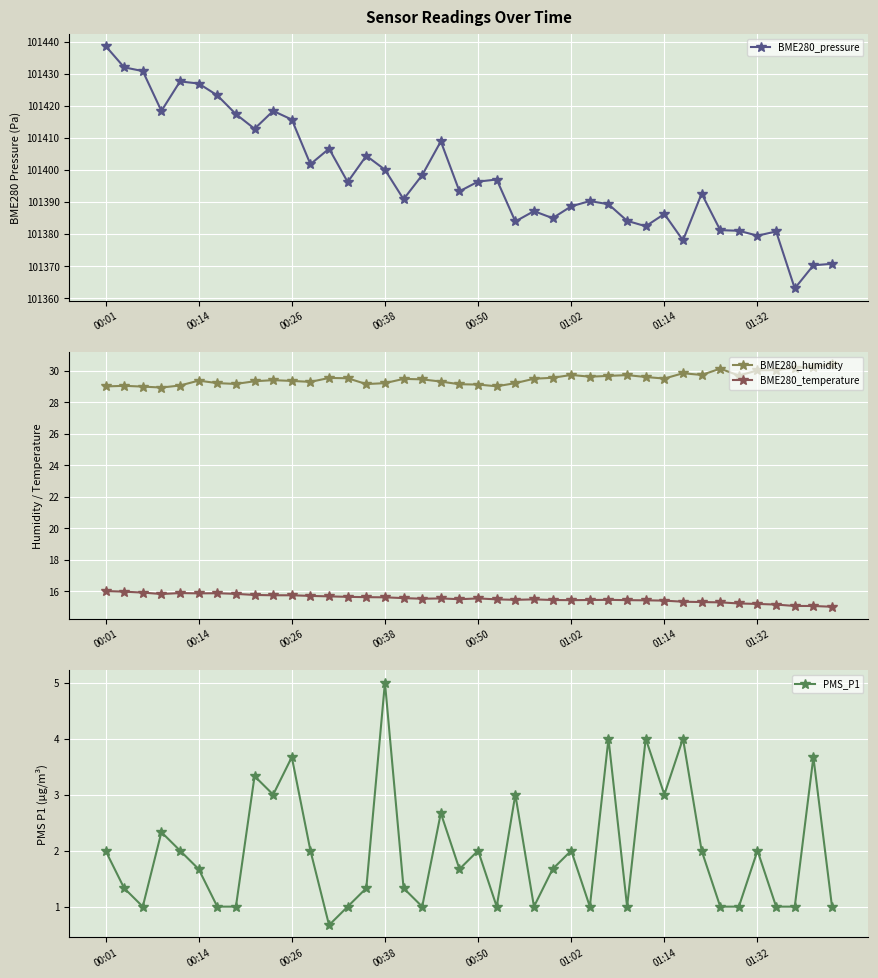

Is the value of PMS_P1 at 14 greater than the value of BME280_humidity at 19?

No